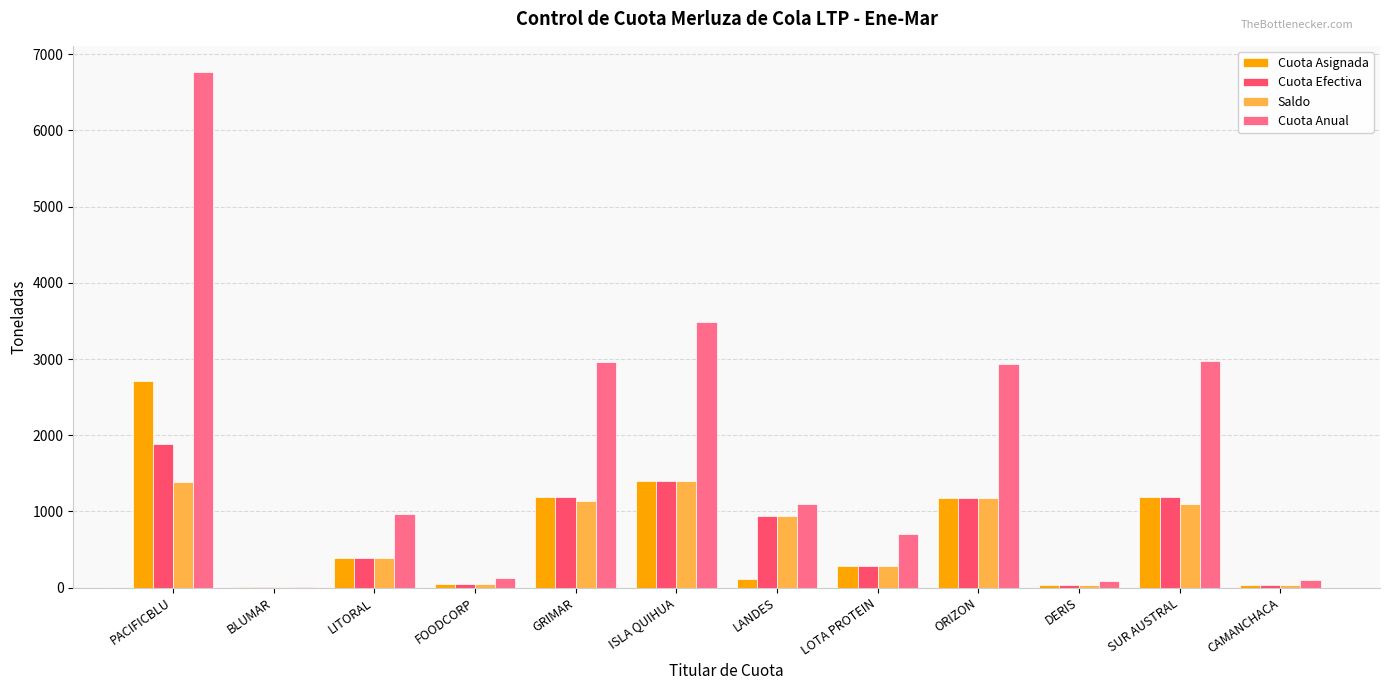

Between PACIFICBLU and ORIZON, which series saw the biggest shift?

Cuota Anual